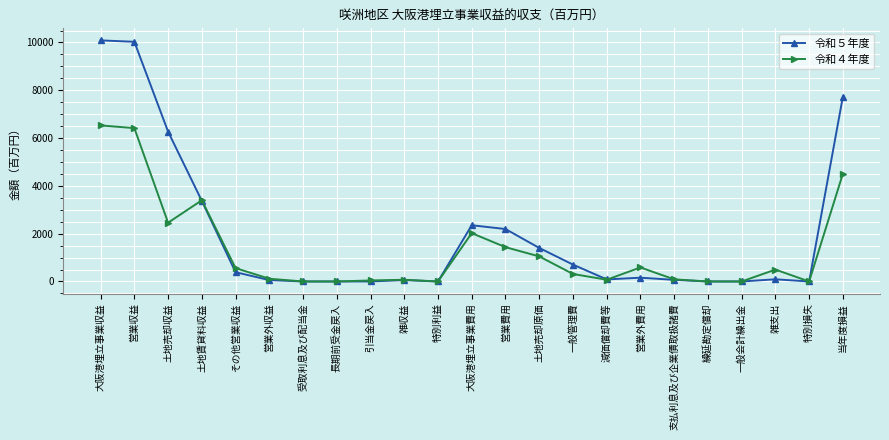

At which category does 令和４年度 reach its first local peak?

土地賃貸料収益